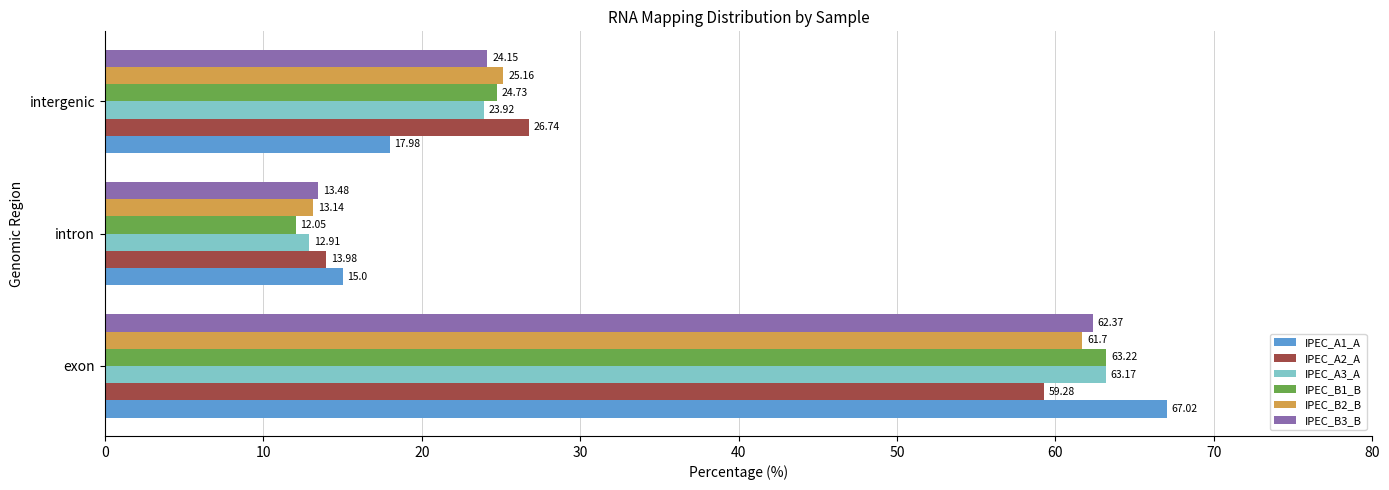

Which category has the lowest value in the IPEC_A1_A series?

intron